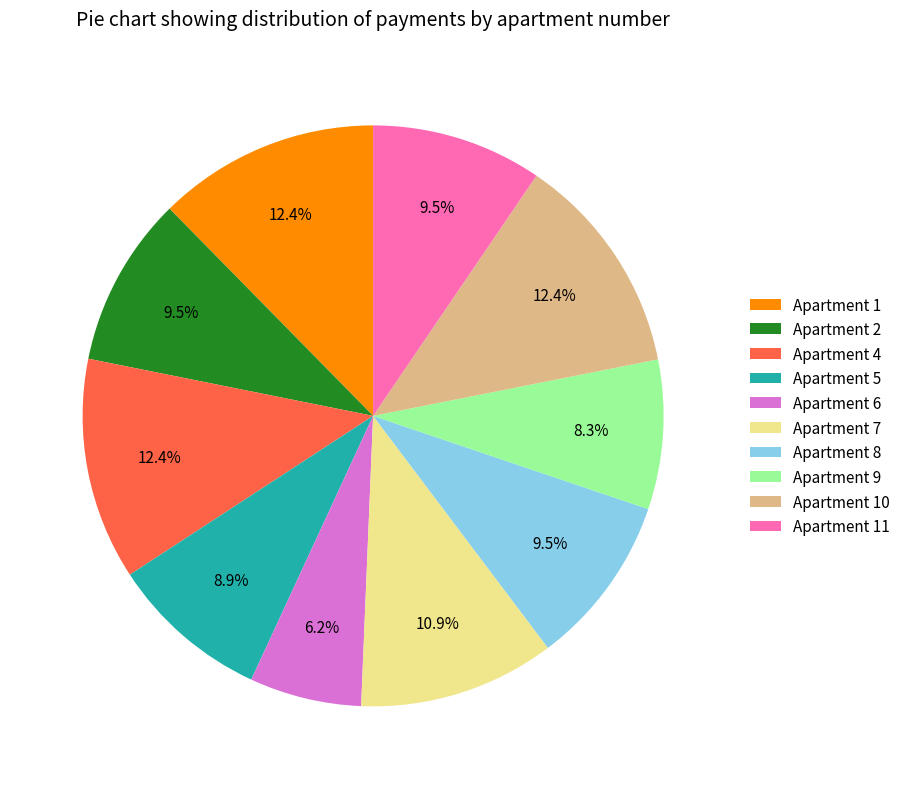

Between Apartment 11 and Apartment 4, which is larger?

Apartment 4